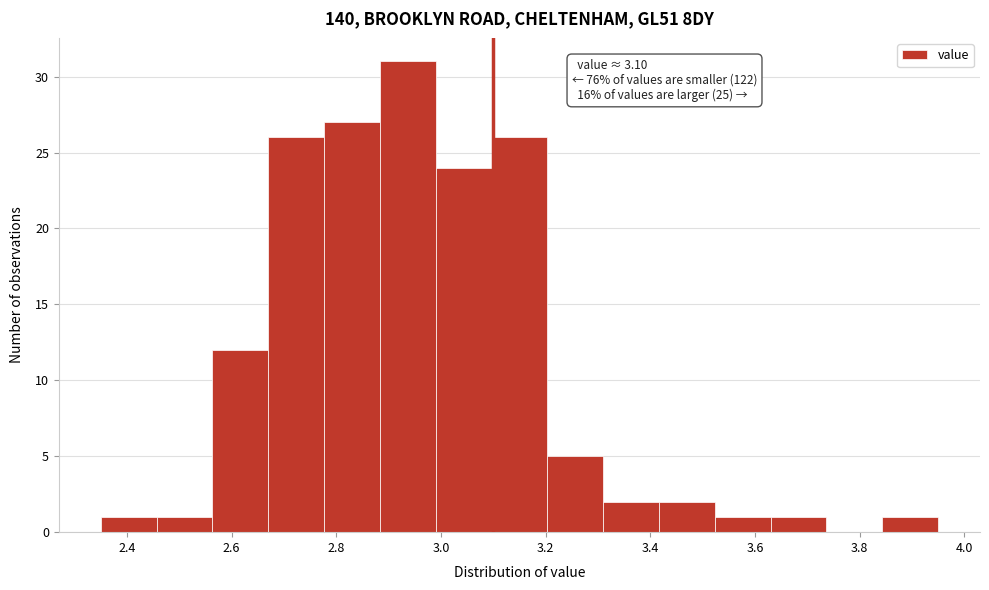

Which range on the x-axis has the tallest bar?

2.88 to 3.00